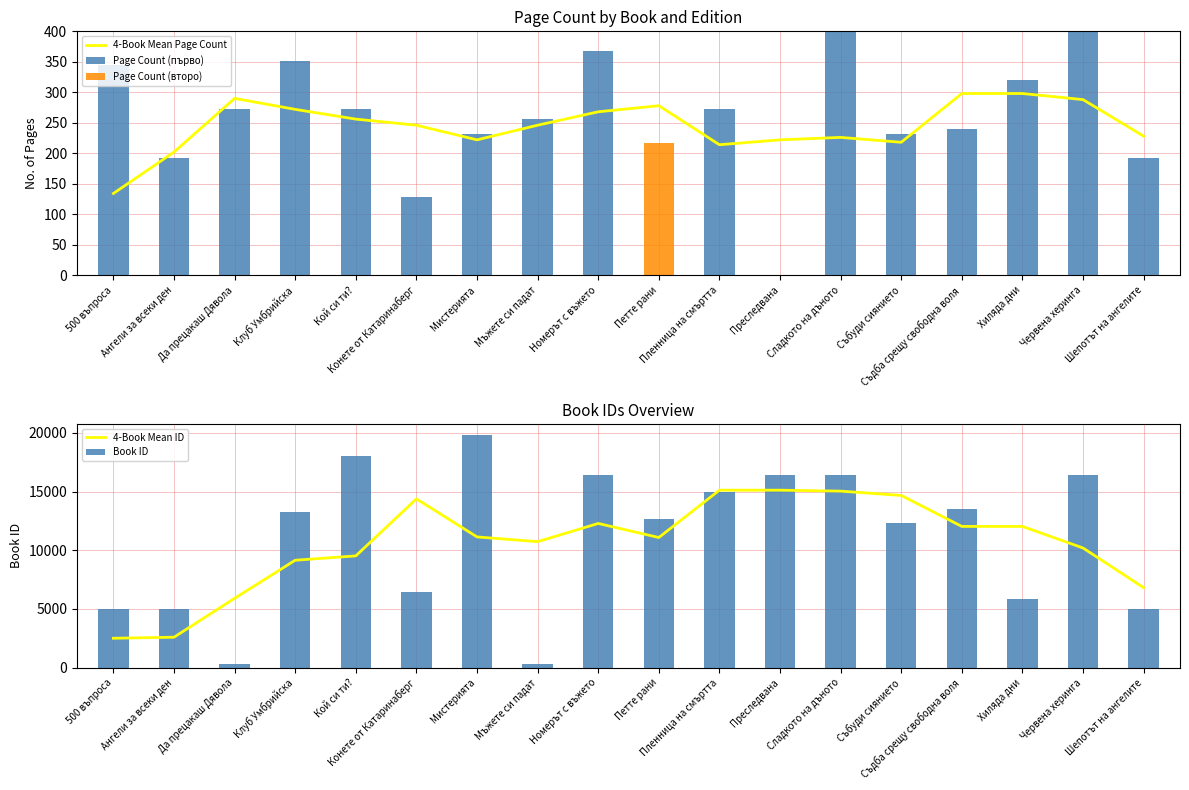

Reading left to right, extract all data points from this chart.

4-Book Mean Page Count: 134.0	202.0	290.0	272.0	256.0	246.0	222.0	246.0	268.0	278.0	214.0	222.0	226.0	218.0	298.0	298.0	288.0	228.0
Page Count (първо): 344.0	192.0	272.0	352.0	272.0	128.0	232.0	256.0	368.0	0.0	272.0	0.0	400.0	232.0	240.0	320.0	400.0	192.0
Page Count (второ): 0.0	0.0	0.0	0.0	0.0	0.0	0.0	0.0	0.0	216.0	0.0	0.0	0.0	0.0	0.0	0.0	0.0	0.0
4-Book Mean ID: 2505.8	2593.8	5907.5	9151.8	9521.8	14379.2	11138.0	10734.5	12284.2	11087.8	15119.5	15120.0	15039.0	14671.0	12032.5	12032.2	10193.2	6812.2
Book ID: 5019.0	5004.0	352.0	13255.0	17996.0	6484.0	19782.0	290.0	16382.0	12683.0	14996.0	16417.0	16384.0	12359.0	13524.0	5863.0	16383.0	5003.0